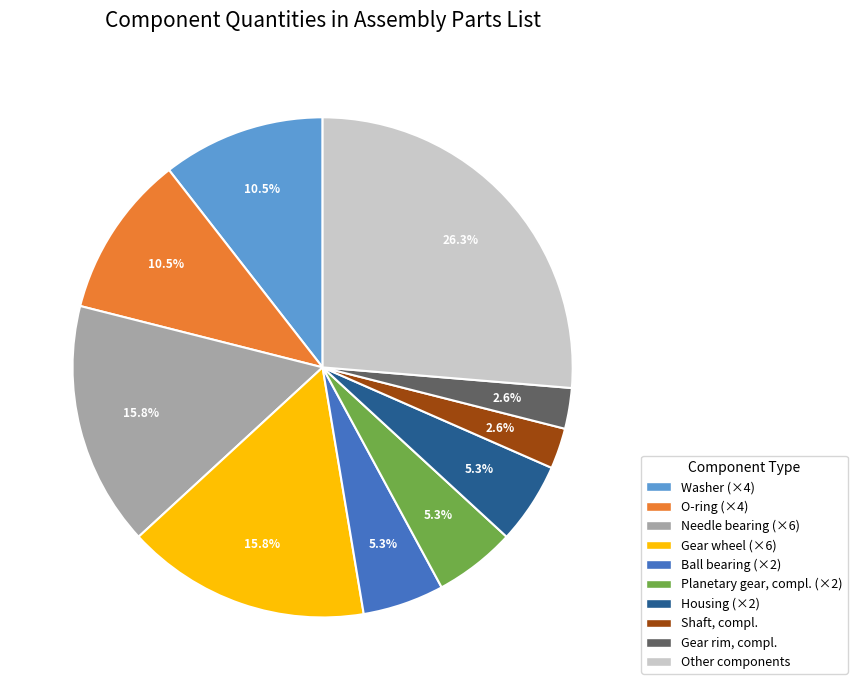

Does any single category account for the majority?

No